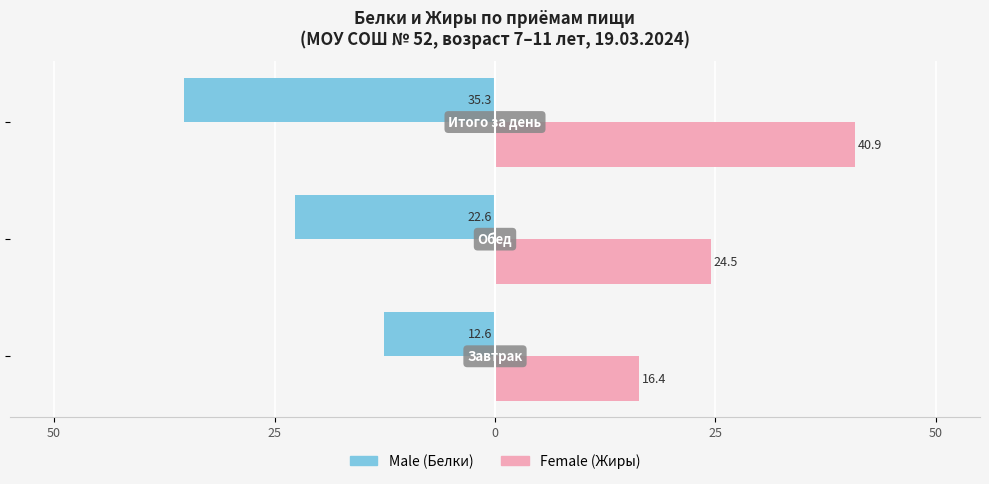

How many categories are shown in the chart?

3